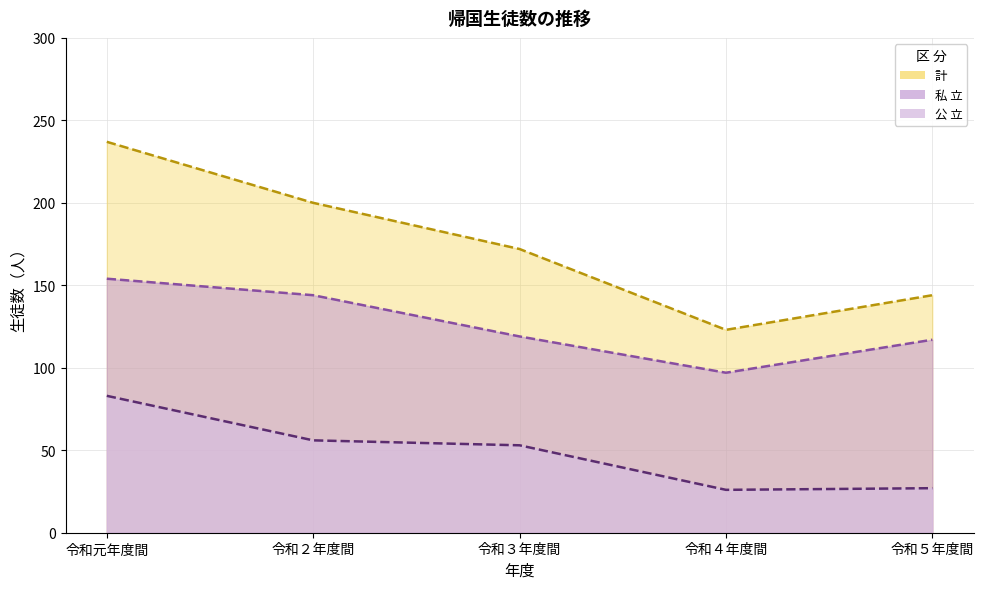

Where does the 私 立 series first go above 119?

令和元年度間